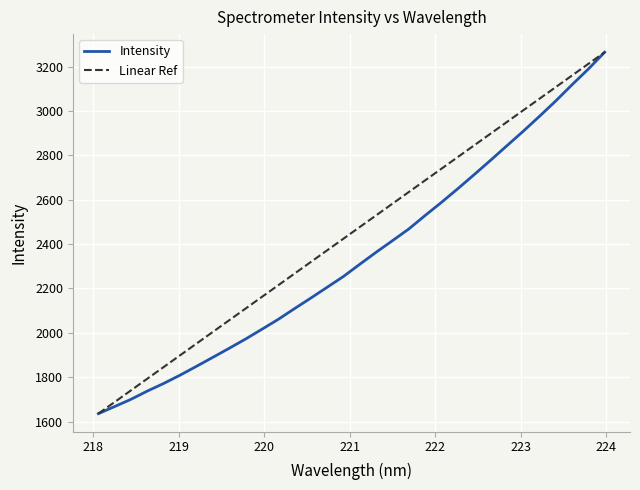

True or false: Intensity has more than 2 points higher than both neighbors.

False